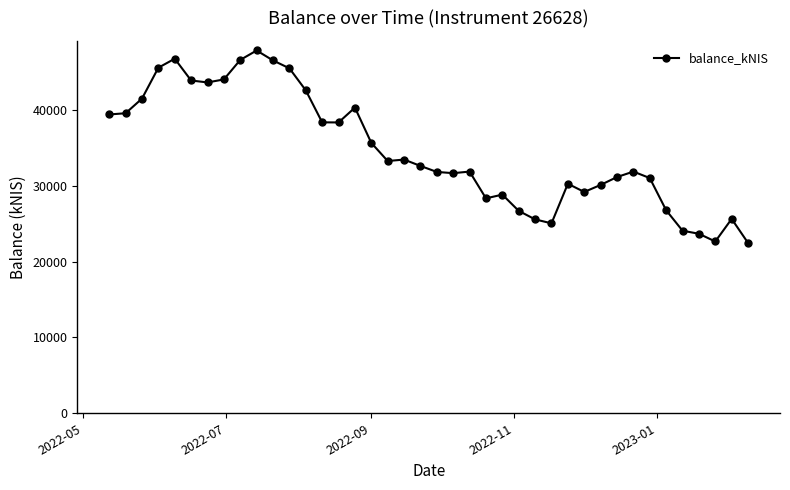

What is the difference between the maximum and minimum values?

25397.2